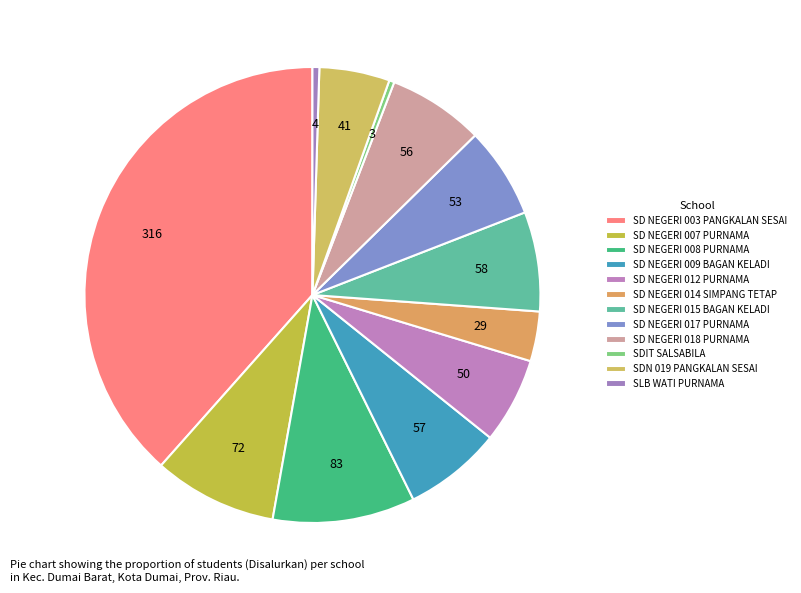

The SLB WATI PURNAMA slice represents 0% of the pie. True or false?

True